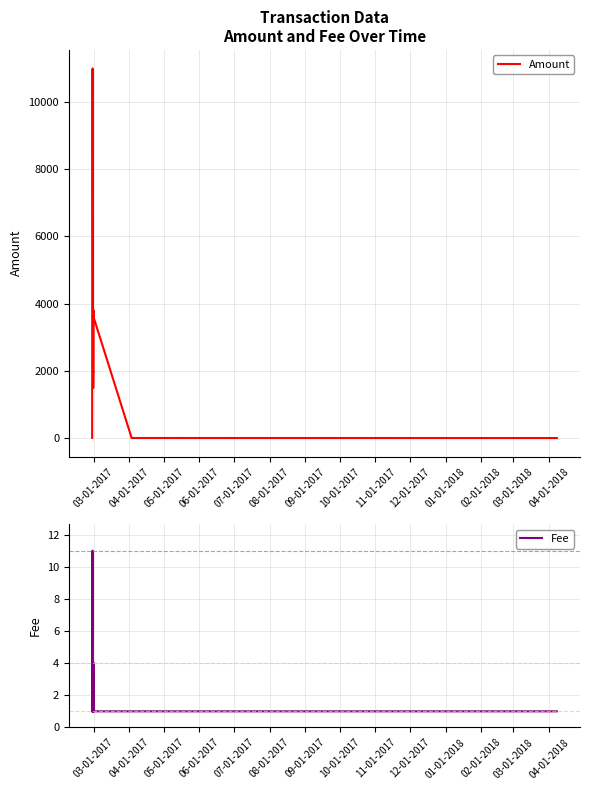

The value of Fee at 09-01-2017 is 3.3. True or false?

False